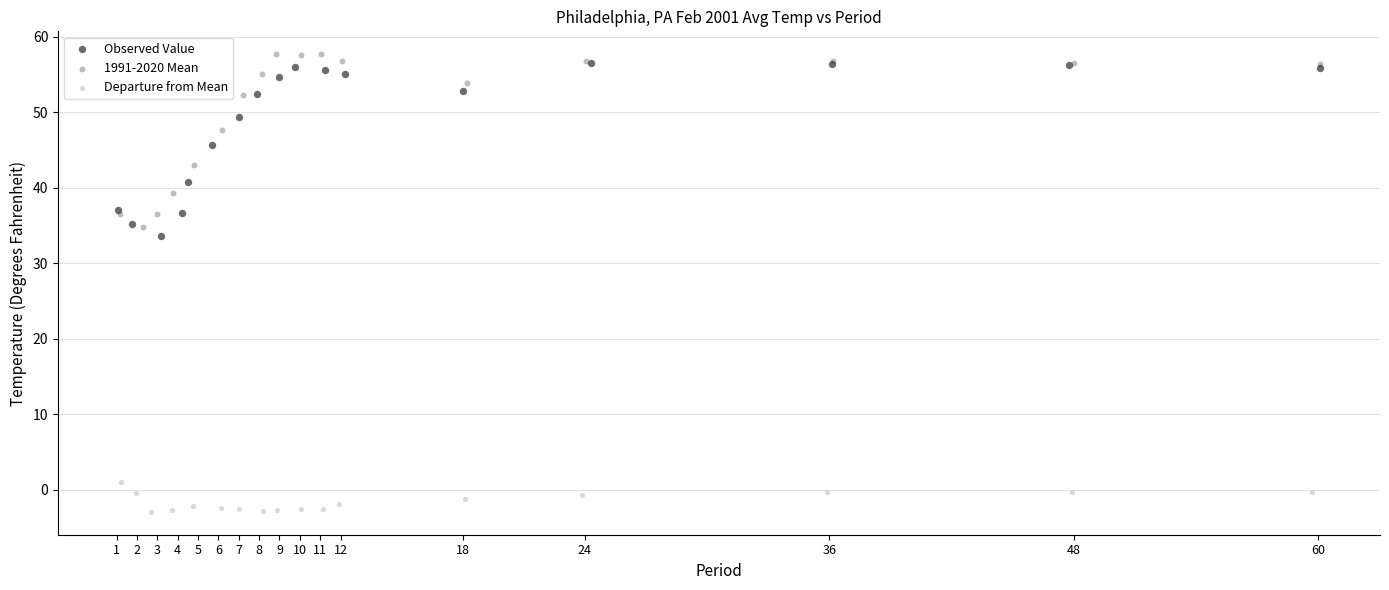

What are all the series names shown in the legend?

Observed Value, 1991-2020 Mean, Departure from Mean